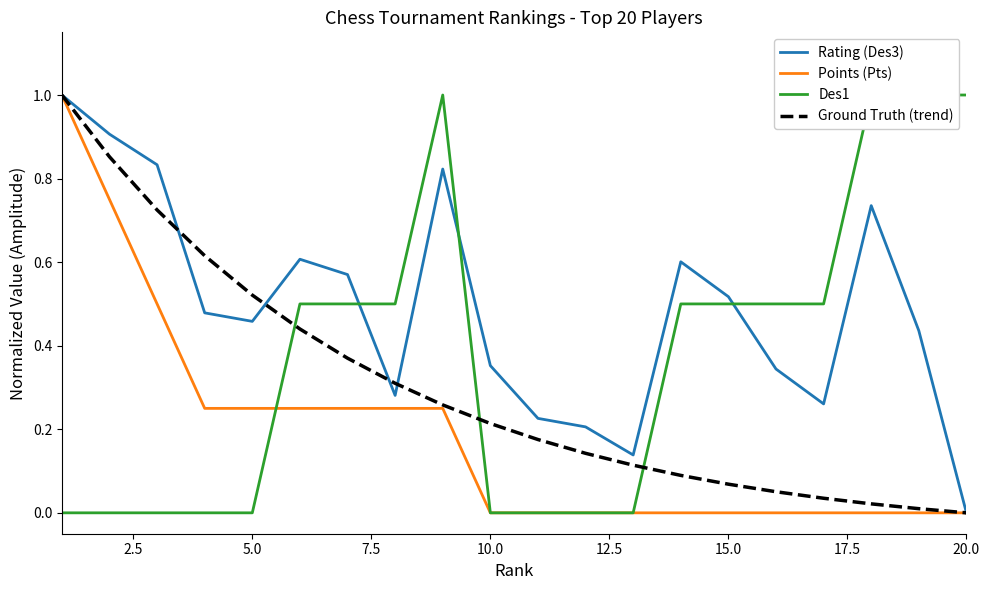

What is the greatest value displayed?

1.0